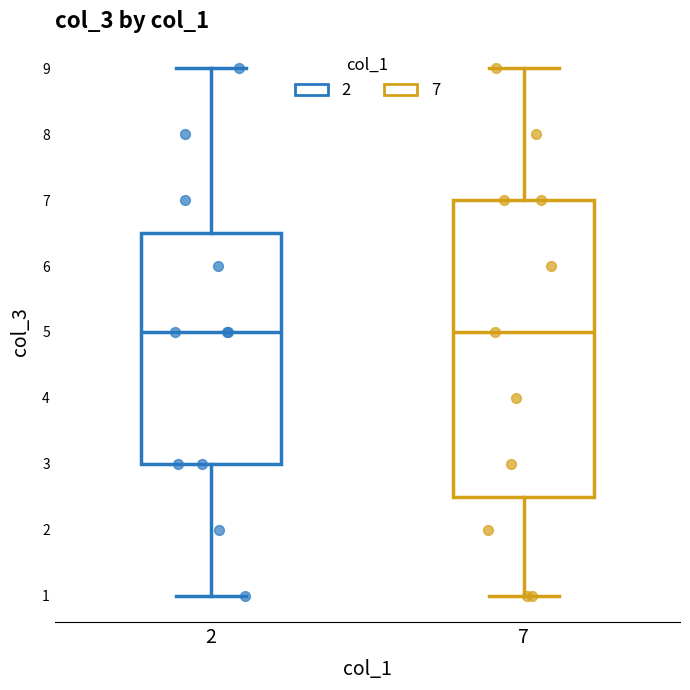

Where does the lower whisker of the box at x = 2 end on the y-axis? The values are not printed on the chart, so give them approximately, as read against the axis.

1.0